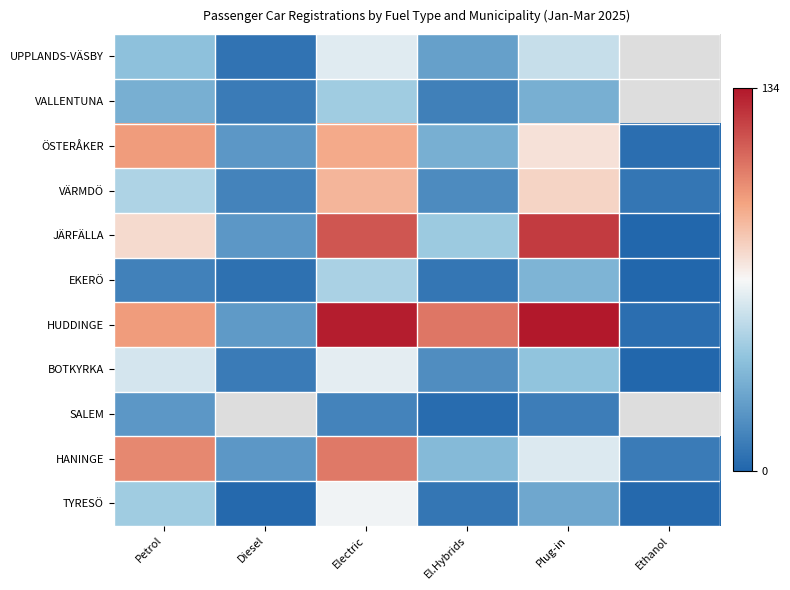

Rank the series by their maximum value, from highest to lowest.

HUDDINGE, JÄRFÄLLA, HANINGE, ÖSTERÅKER, VÄRMDÖ, TYRESÖ, BOTKYRKA, UPPLANDS-VÄSBY, EKERÖ, VALLENTUNA, SALEM